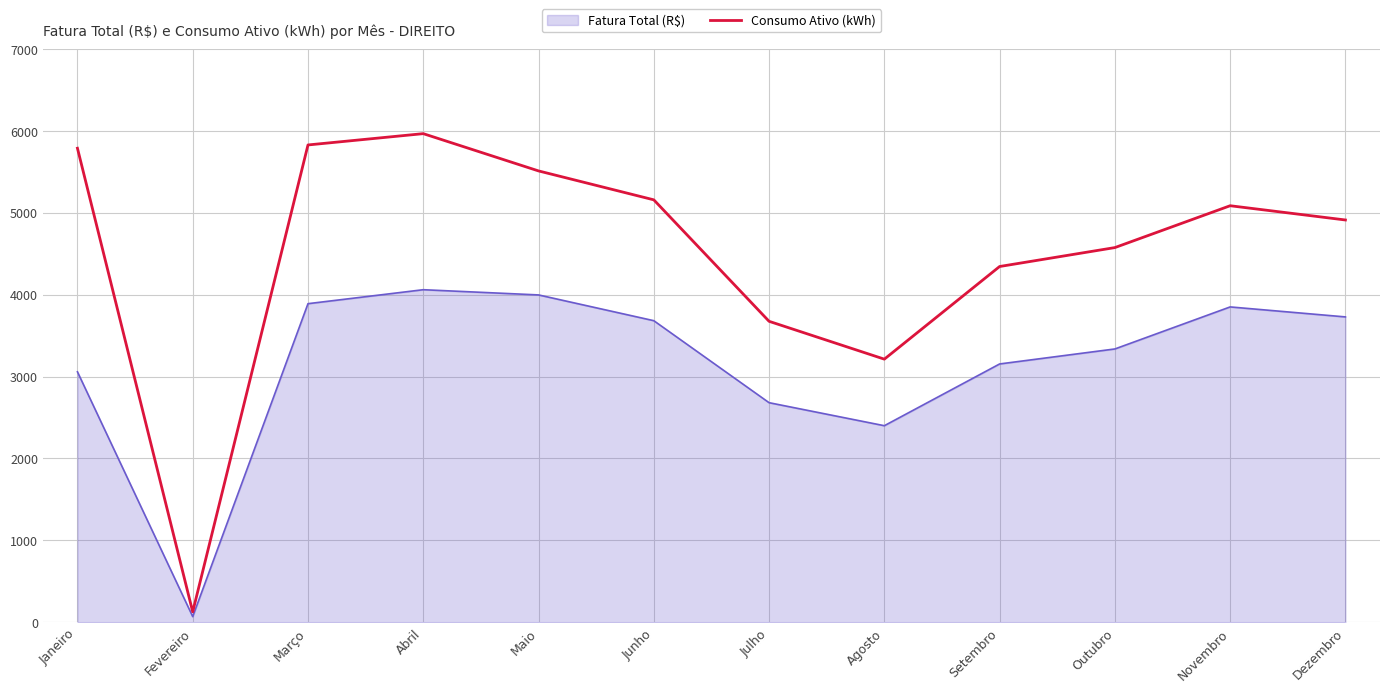

What is the spread (max minus min) of values at Setembro?

1189.7